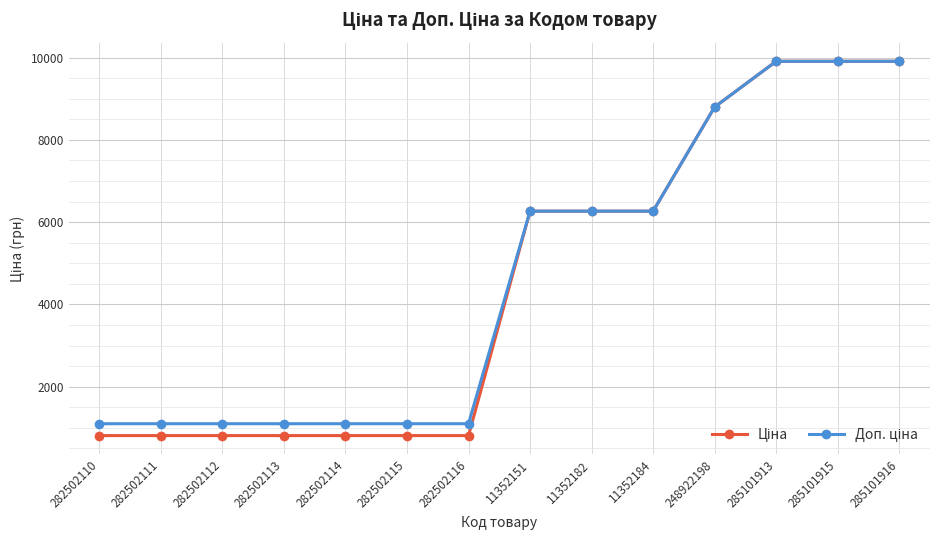

At how many categories does at least one series exceed 5586?

7